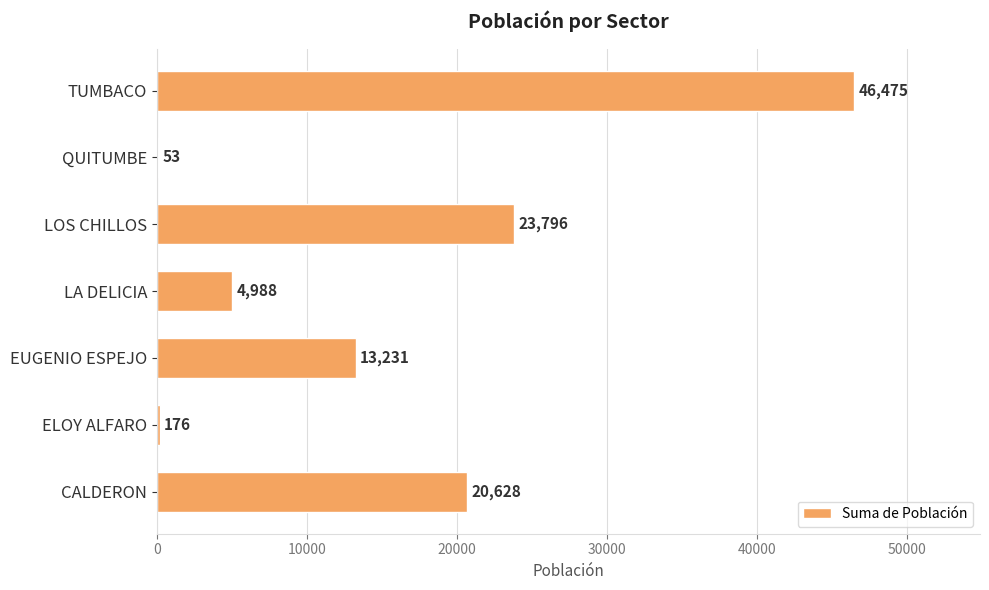

Which label corresponds to the largest value in the chart?

TUMBACO